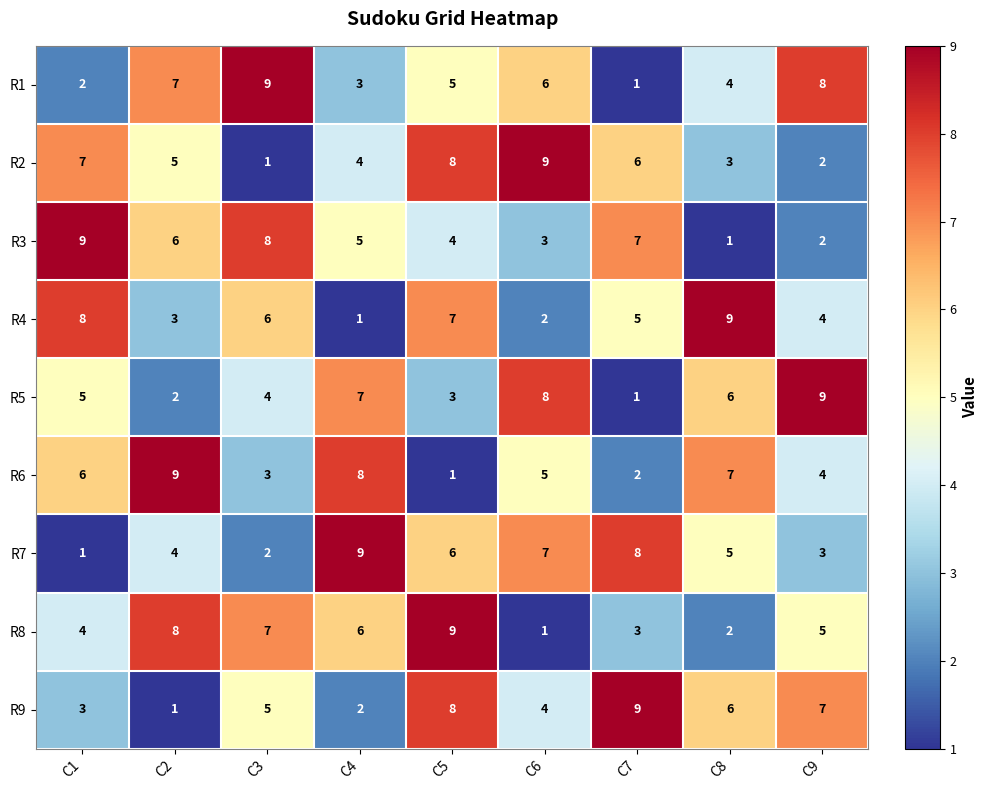

How many R3 values are between 3 and 7?

5